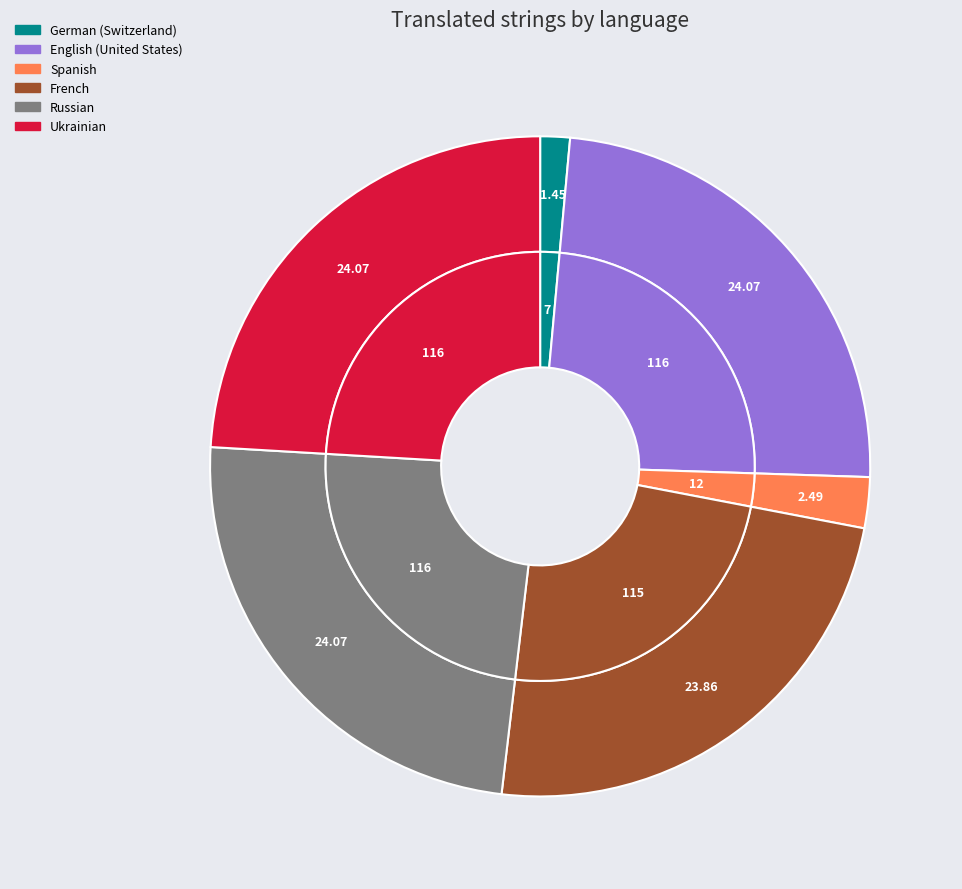

Count the number of slices in the pie.

6